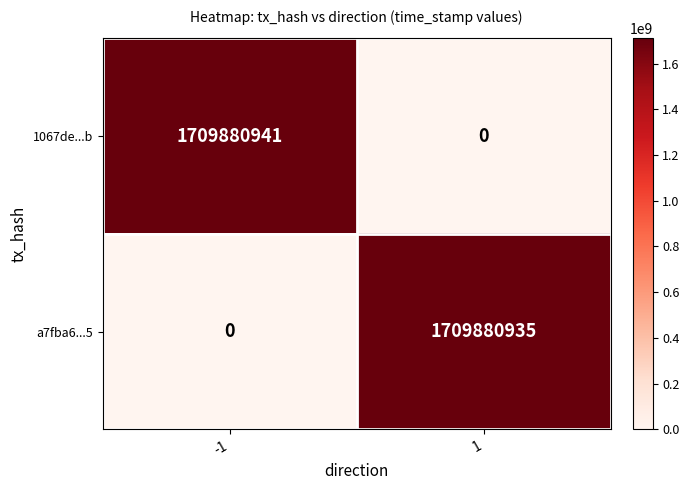

What is the sum of the 1067de...b values at 1 and -1?

1709880941